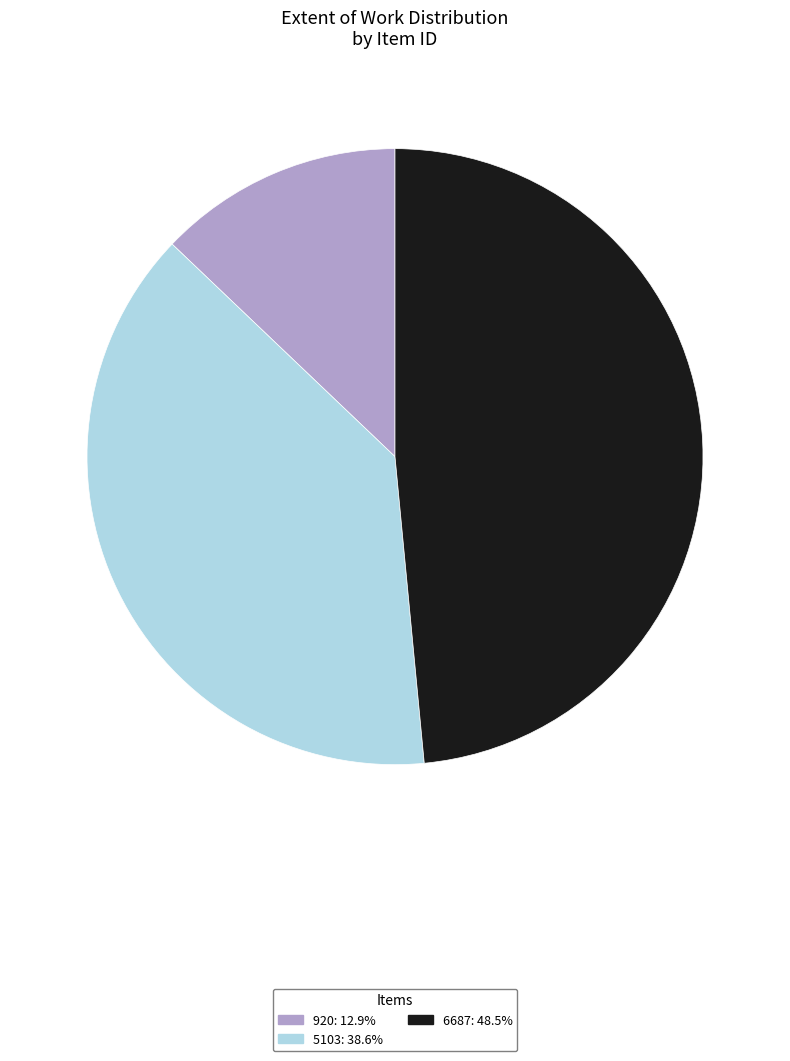

The 5103 slice represents 33% of the pie. True or false?

False